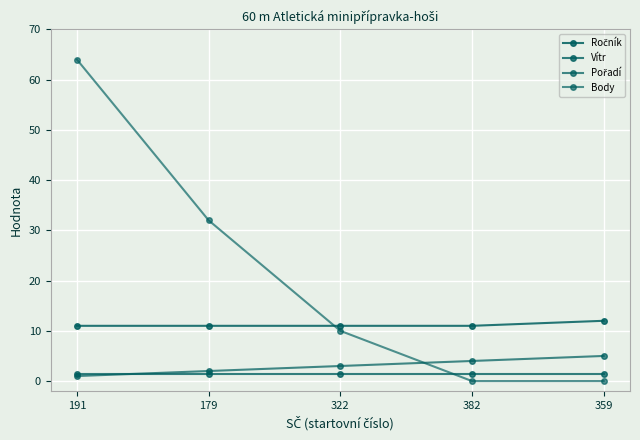

Is the value of Ročník at 382 greater than the value of Vítr at 382?

Yes